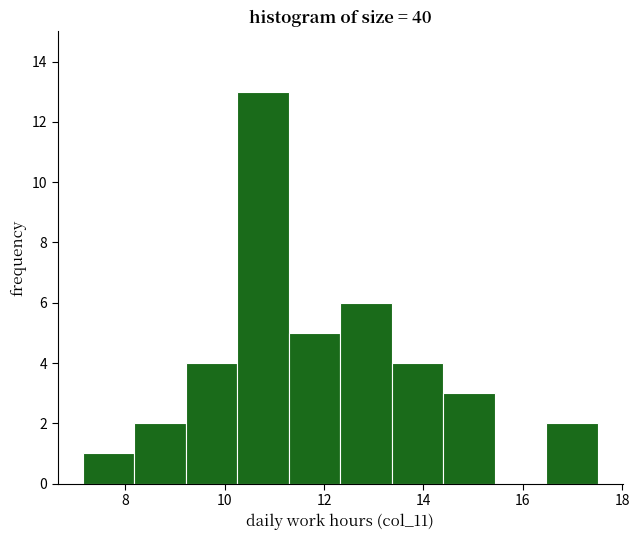

Reading left to right, transcribe this chart: for each bar, give the range it covers on the x-axis and its height. Neither the bar edges nor the heights are printed on the chart, so give them approximately, as read against the axes.

7.2 to 8.2: 1
8.2 to 9.2: 2
9.2 to 10.2: 4
10.2 to 11.2: 13
11.2 to 12.4: 5
12.4 to 13.4: 6
13.4 to 14.4: 4
14.4 to 15.4: 3
15.4 to 16.4: 0
16.4 to 17.6: 2